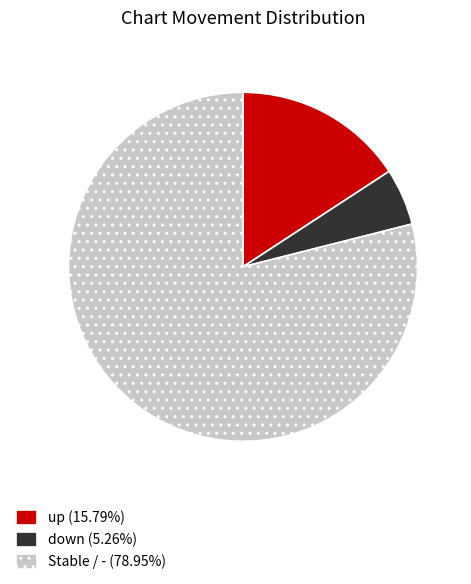

Does any single category account for the majority?

Yes